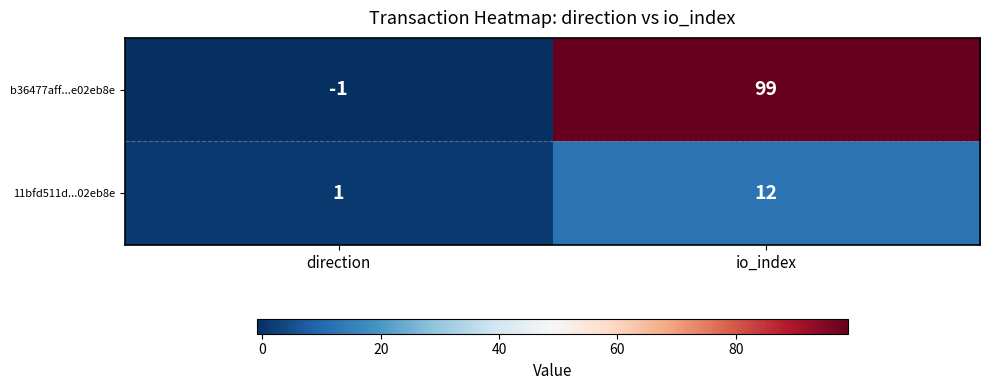

At which label is b36477aff...e02eb8e closest to 49?

direction